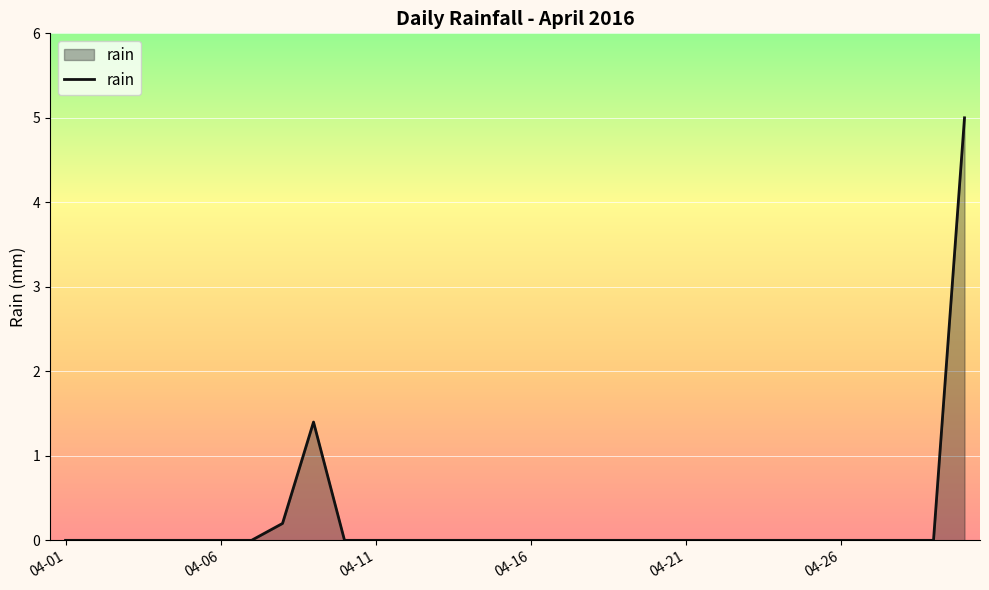

What is the difference between the maximum and minimum values?

5.0